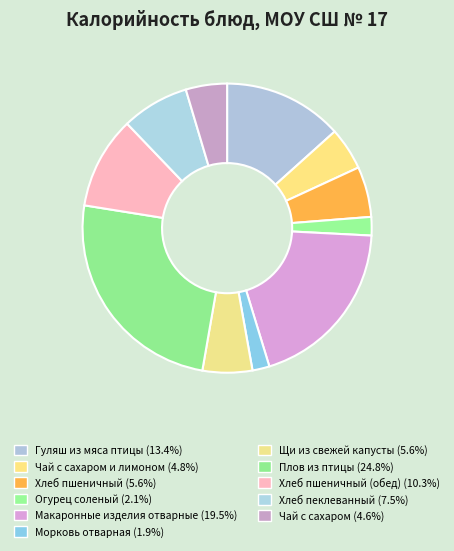

Which slice is the largest?

Плов из птицы